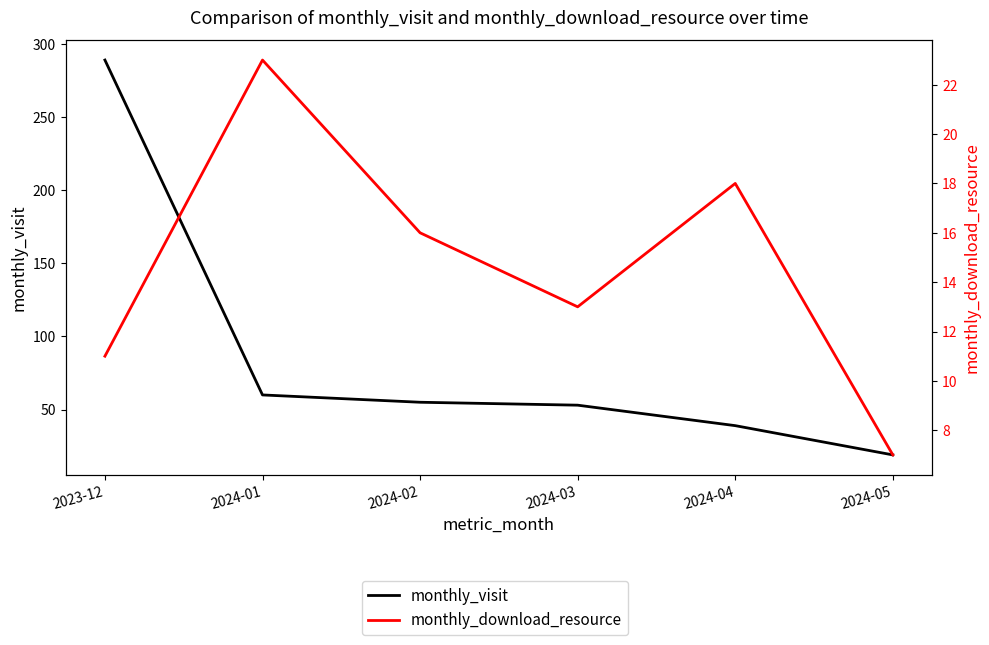

True or false: monthly_visit and monthly_download_resource intersect in this chart.

False